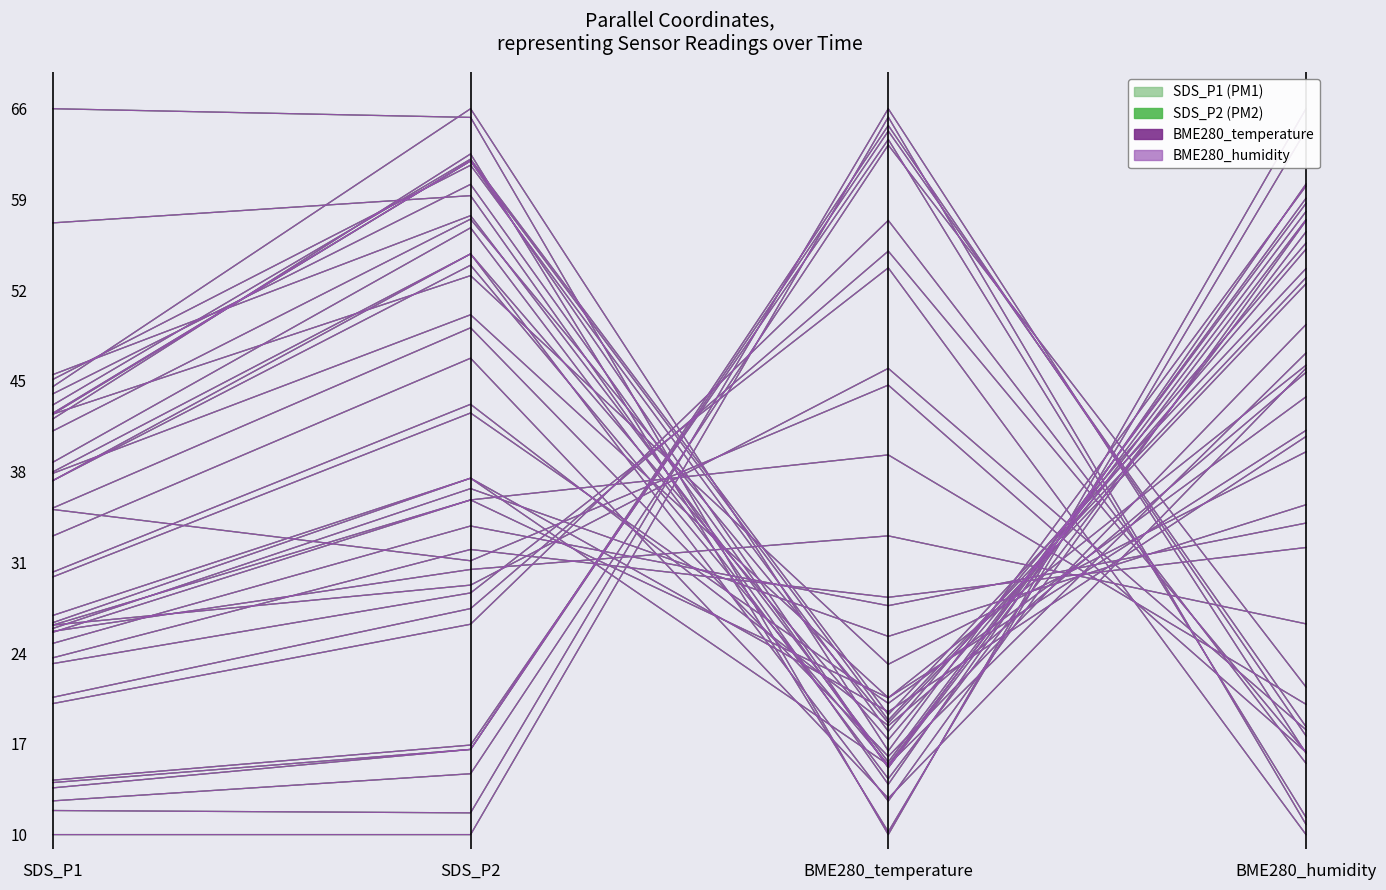

What is the value of the SDS_P2 point at the 3rd from the left?

1.0